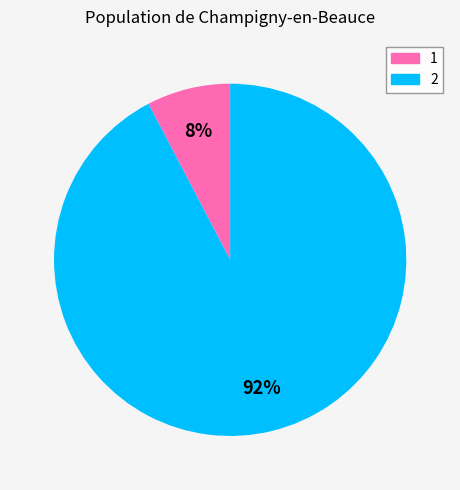

How many slices are in this pie chart?

2